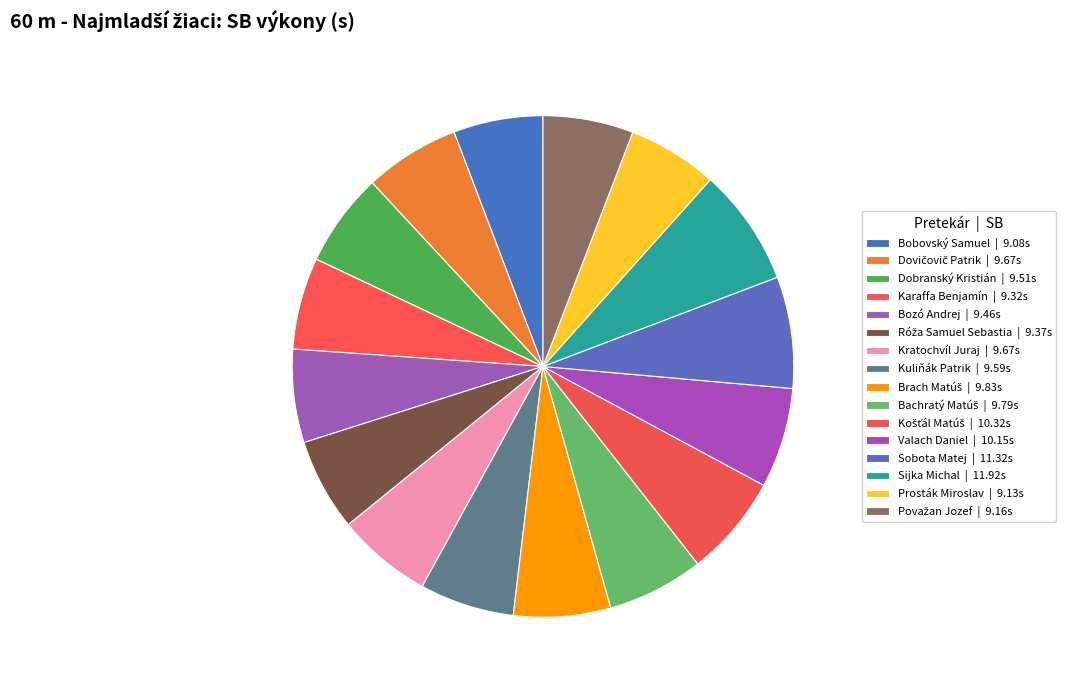

What is the largest slice in the pie chart?

Sijka Michal